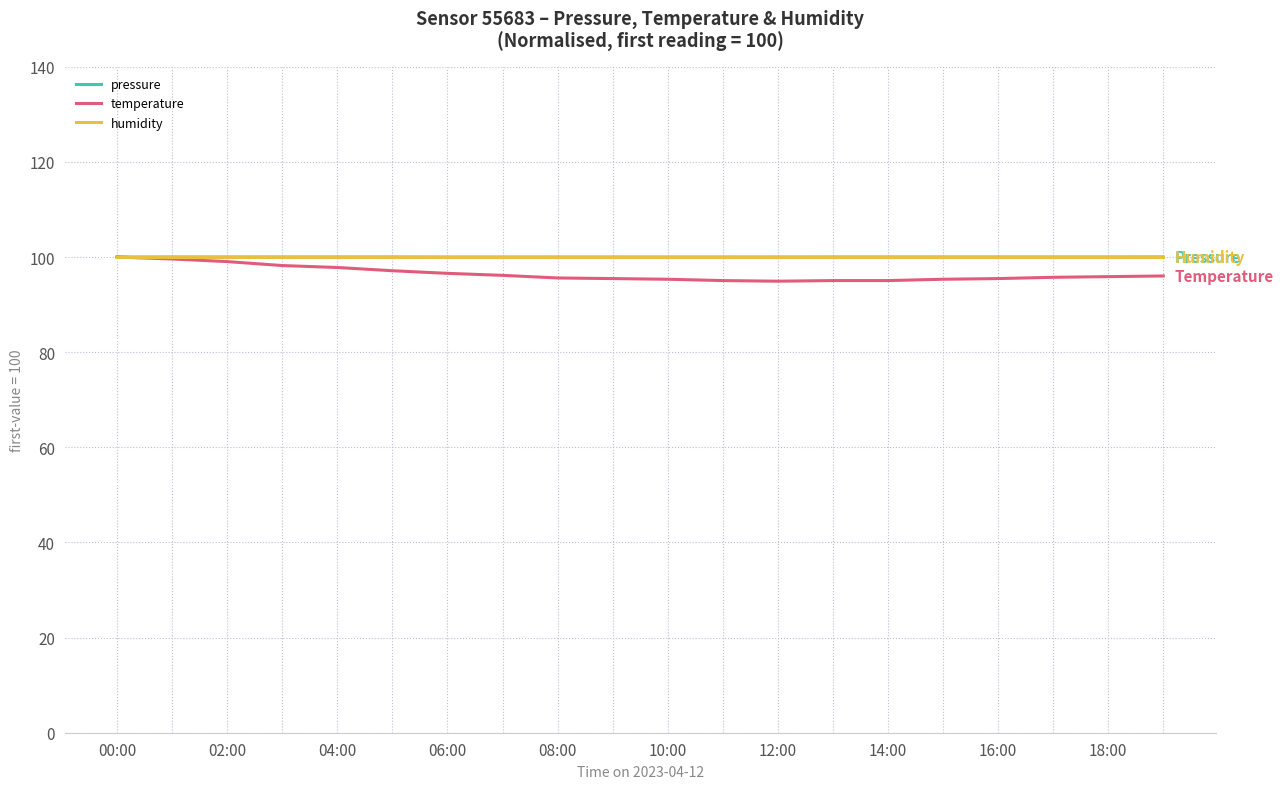

Which series has the widest spread of values?

temperature